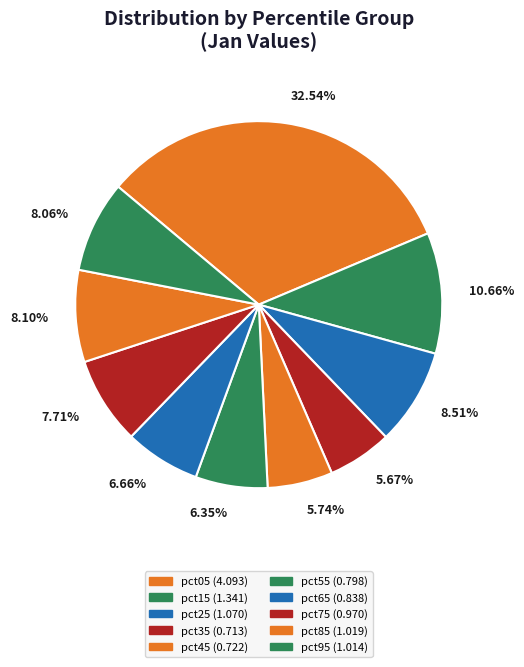

True or false: pct35 accounts for 6% of the total.

True